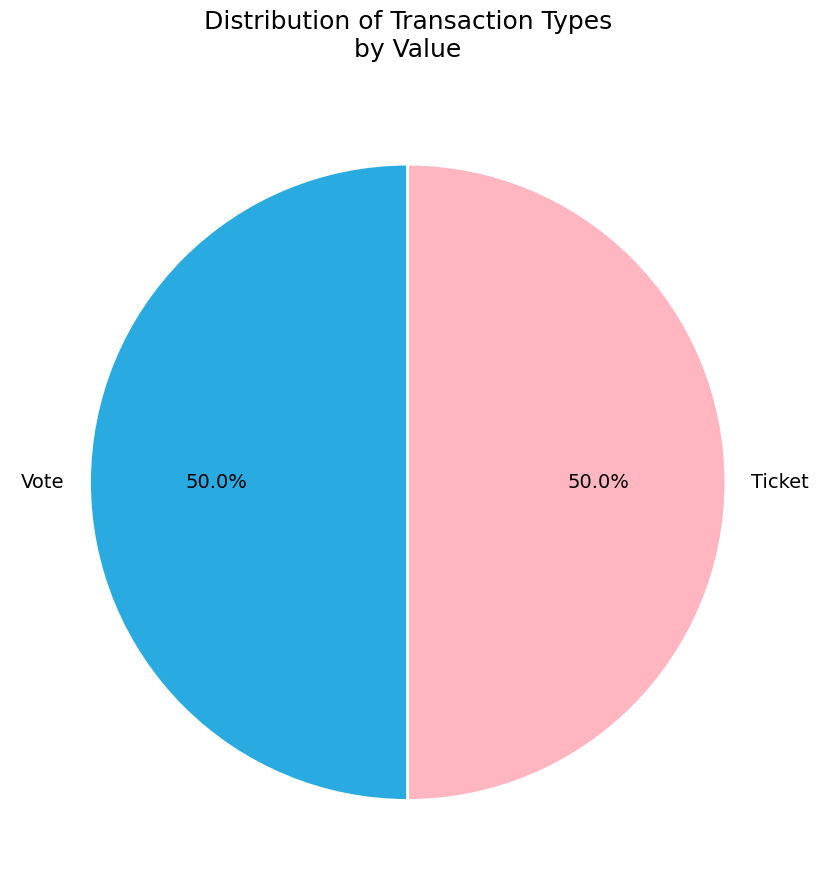

Which slice is the largest?

Vote (io_index=1)